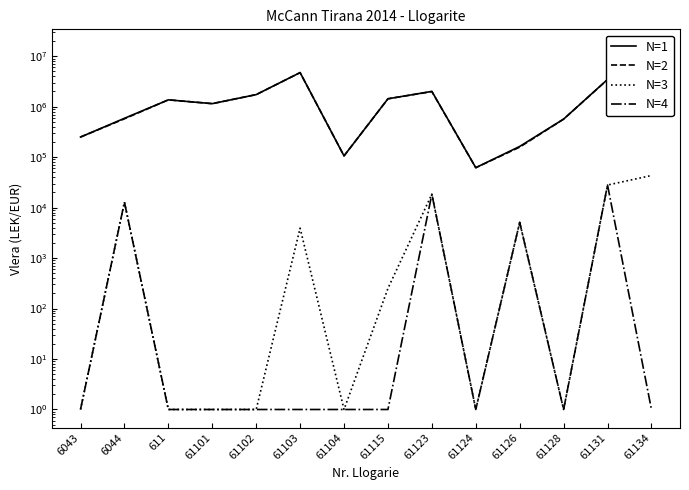

Is it true that N=1 equals 105901.0 at 61104?

True